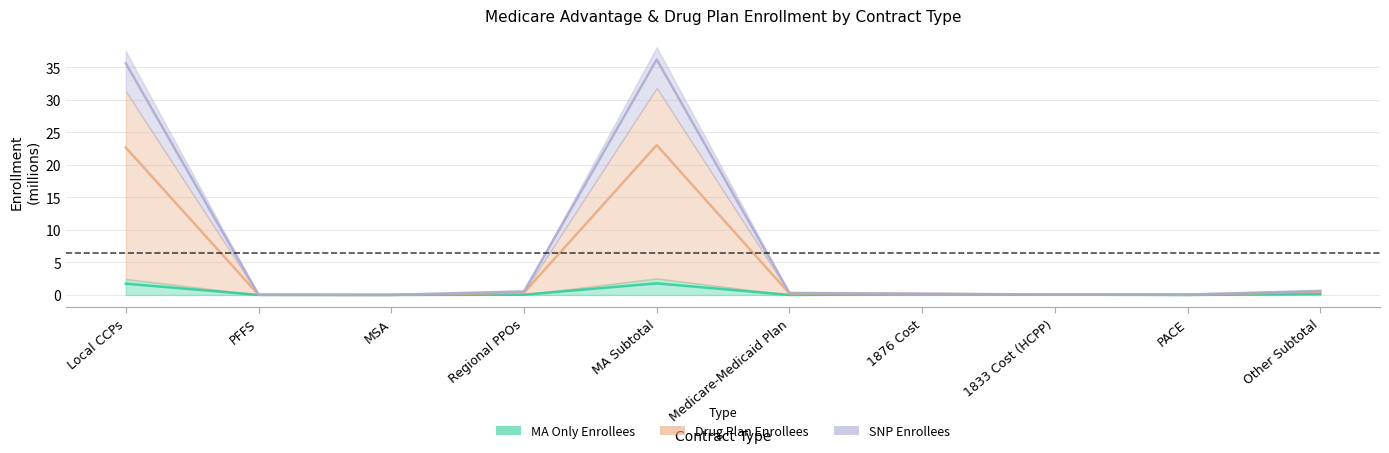

Where is the first local maximum for MA Only Enrollees?

MA Subtotal